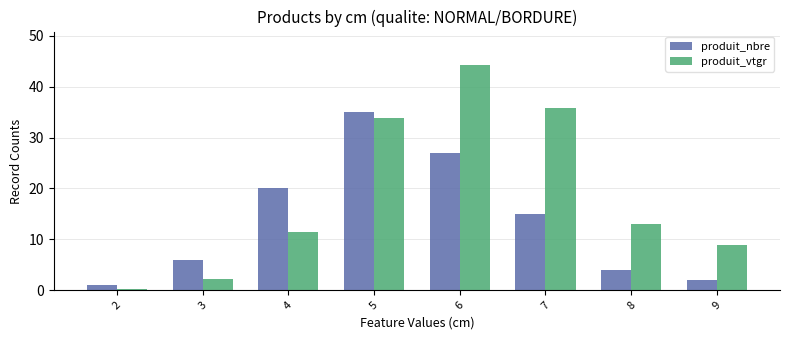

What is the highest value of the produit_vtgr series?

44.2